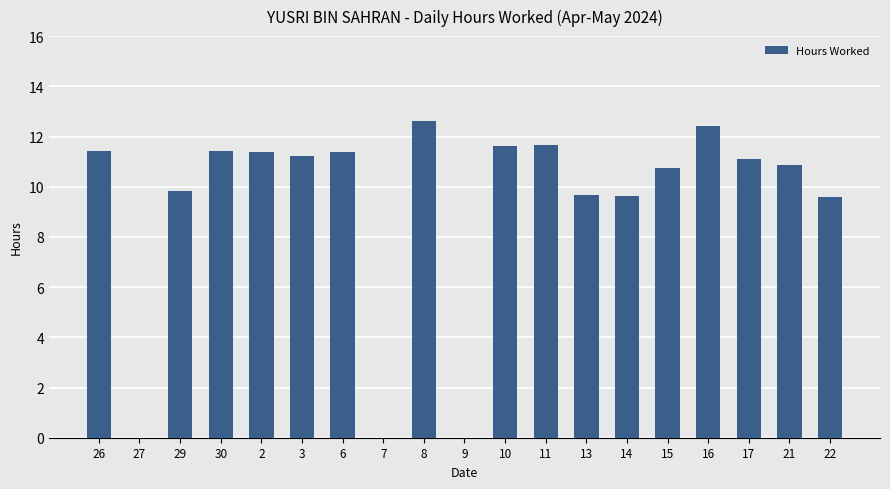

Count the number of categories in the chart.

19